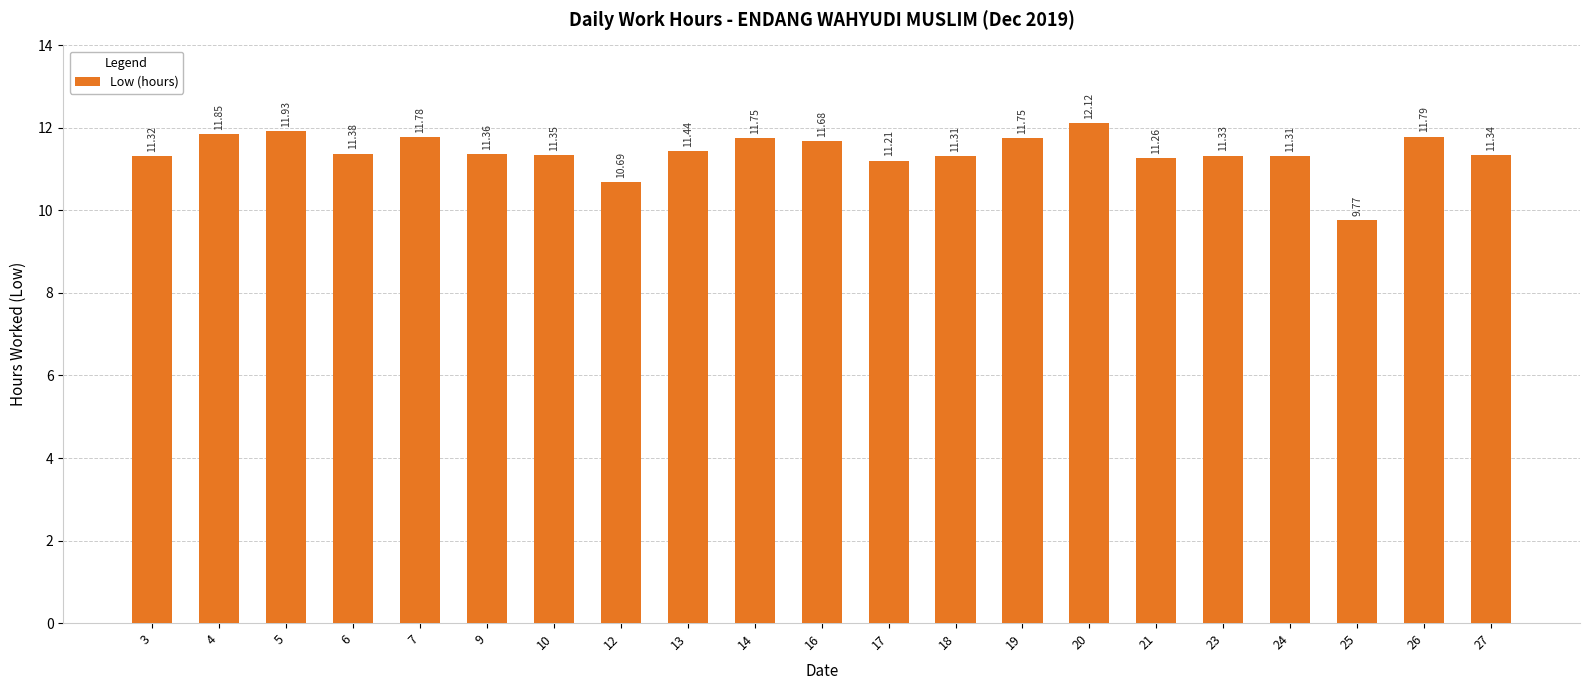

What is the change in value from 4 to 26?

-0.1